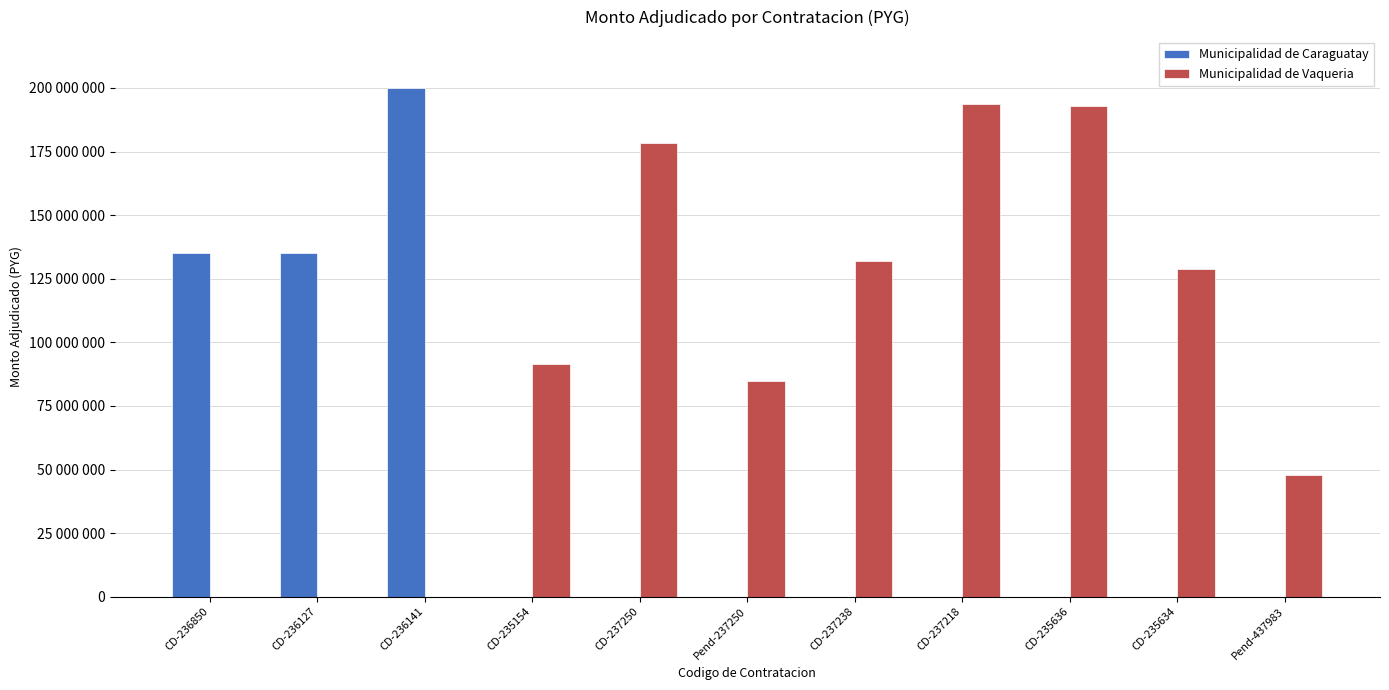

Are the bars horizontal?

No